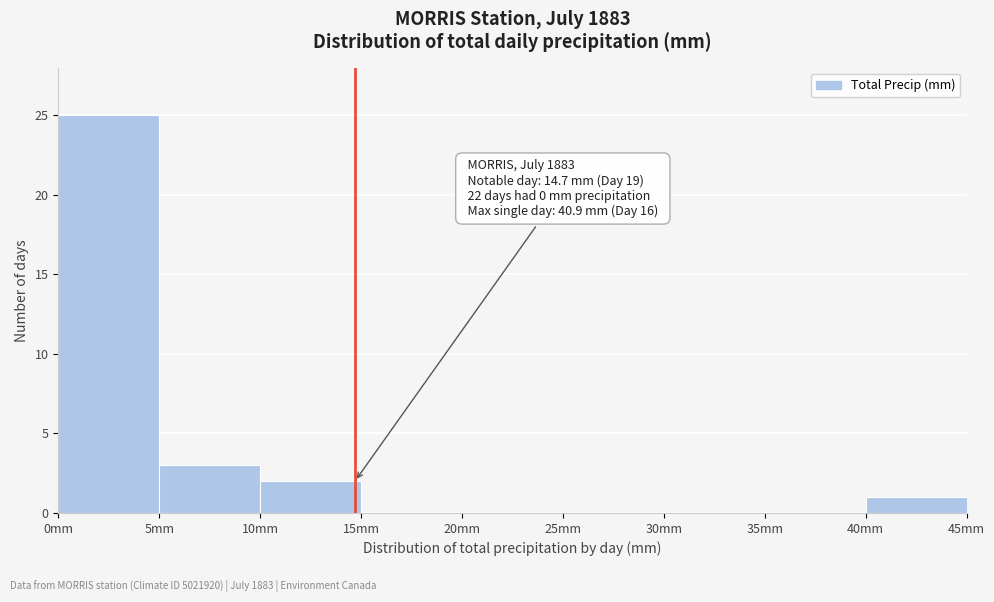

Over which range of the x-axis is the bar tallest?

0 to 5